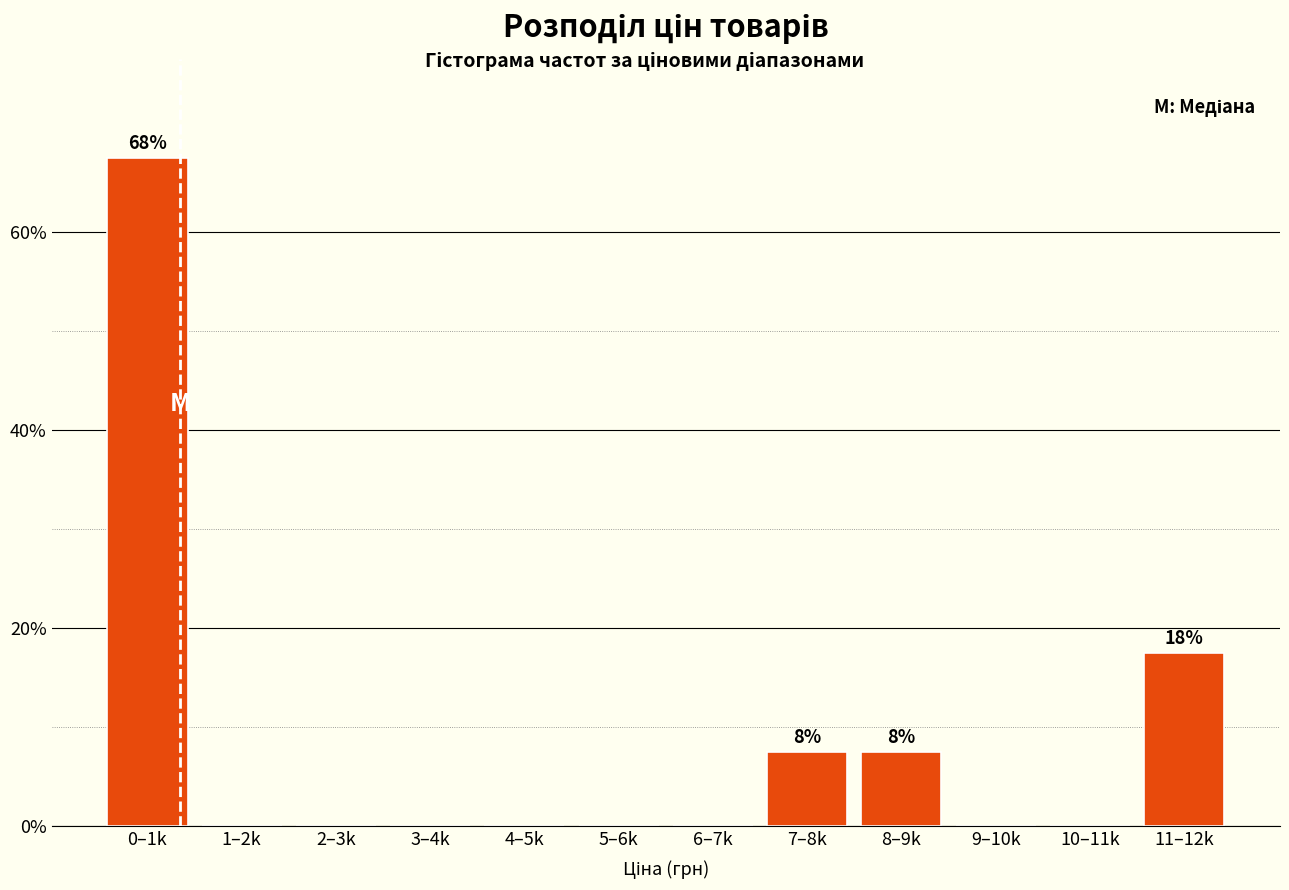

Reading left to right, transcribe all the data shown in this chart.

0–1k=67.5	1–2k=0.0	2–3k=0.0	3–4k=0.0	4–5k=0.0	5–6k=0.0	6–7k=0.0	7–8k=7.5	8–9k=7.5	9–10k=0.0	10–11k=0.0	11–12k=17.5